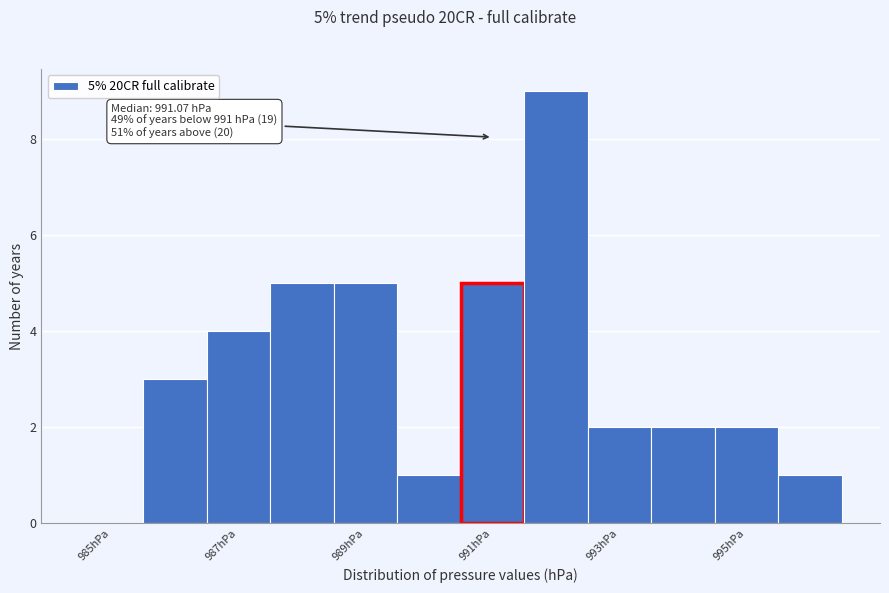

Which range on the x-axis has the tallest bar?

991.5 to 992.5